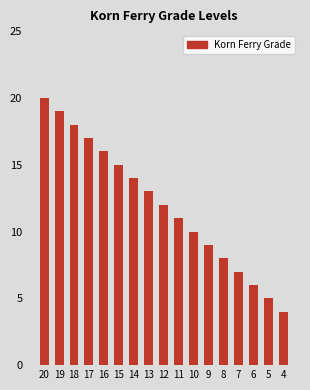

Reading right to left, what are all the values shown in this chart?

4	5	6	7	8	9	10	11	12	13	14	15	16	17	18	19	20